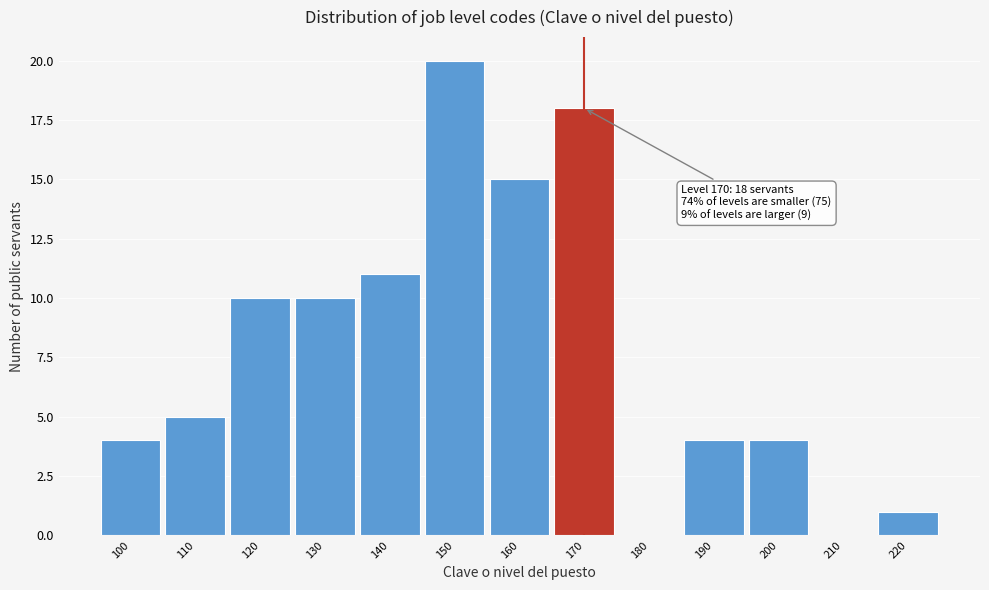

Over which range of the x-axis is the bar tallest?

145 to 155